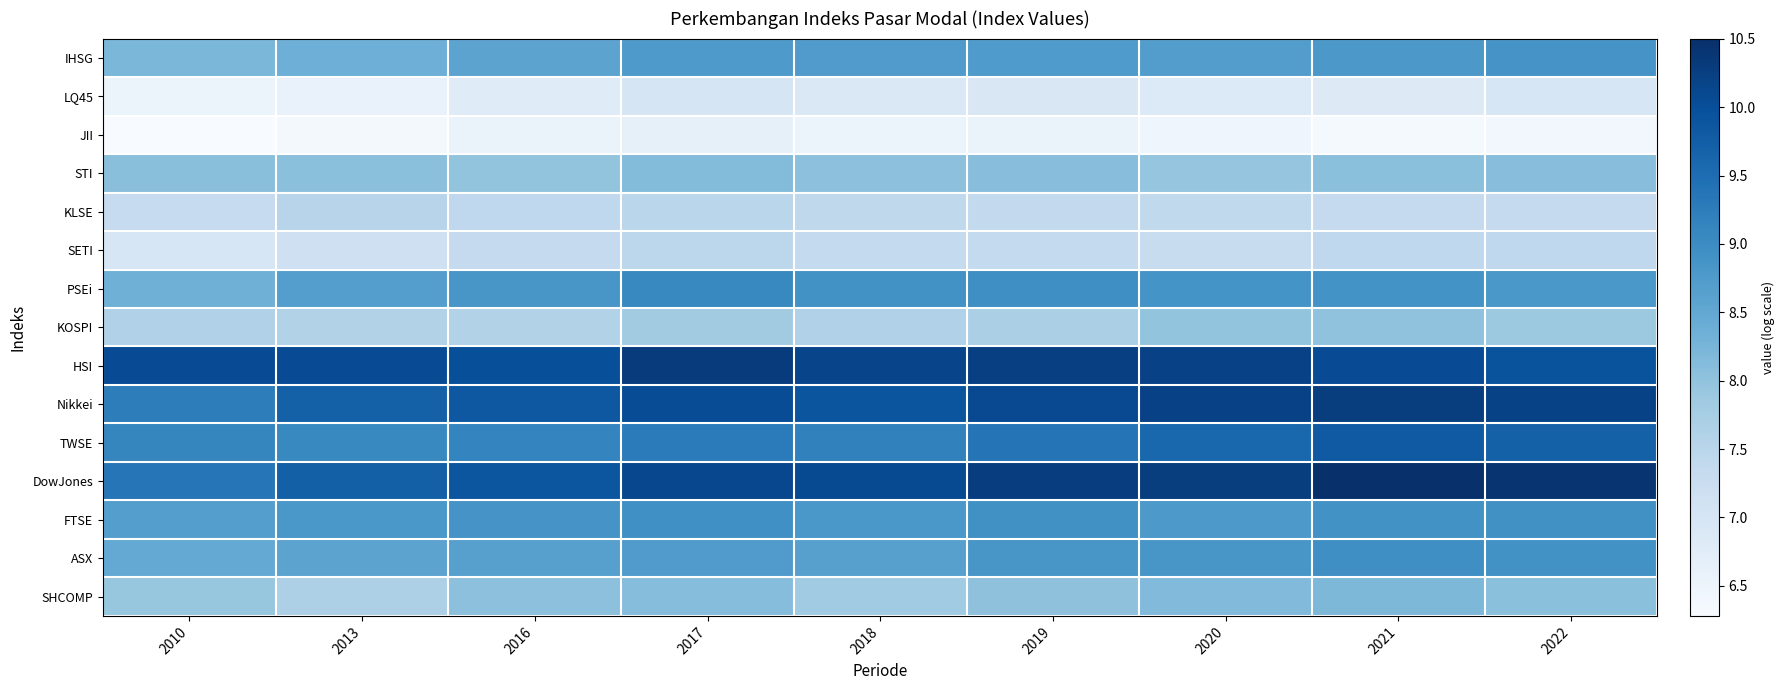

Reading left to right, list all the values displayed in this chart.

IHSG: 2010=8.2	2013=8.4	2016=8.6	2017=8.8	2018=8.7	2019=8.7	2020=8.7	2021=8.8	2022=8.9
LQ45: 2010=6.5	2013=6.6	2016=6.8	2017=7.0	2018=6.9	2019=6.9	2020=6.8	2021=6.8	2022=6.9
JII: 2010=6.3	2013=6.4	2016=6.5	2017=6.6	2018=6.5	2019=6.5	2020=6.4	2021=6.3	2022=6.4
STI: 2010=8.1	2013=8.1	2016=8.0	2017=8.1	2018=8.0	2019=8.1	2020=8.0	2021=8.0	2022=8.1
KLSE: 2010=7.3	2013=7.5	2016=7.4	2017=7.5	2018=7.4	2019=7.4	2020=7.4	2021=7.3	2022=7.3
SETI: 2010=6.9	2013=7.2	2016=7.3	2017=7.5	2018=7.4	2019=7.4	2020=7.3	2021=7.4	2022=7.4
PSEi: 2010=8.3	2013=8.7	2016=8.8	2017=9.1	2018=8.9	2019=9.0	2020=8.9	2021=8.9	2022=8.8
KOSPI: 2010=7.6	2013=7.6	2016=7.6	2017=7.8	2018=7.6	2019=7.7	2020=8.0	2021=8.0	2022=7.9
HSI: 2010=10.0	2013=10.1	2016=10.0	2017=10.3	2018=10.2	2019=10.2	2020=10.2	2021=10.0	2022=9.9
Nikkei: 2010=9.2	2013=9.7	2016=9.9	2017=10.0	2018=9.9	2019=10.1	2020=10.2	2021=10.3	2022=10.2
TWSE: 2010=9.1	2013=9.1	2016=9.1	2017=9.3	2018=9.2	2019=9.4	2020=9.6	2021=9.8	2022=9.7
DowJones: 2010=9.4	2013=9.7	2016=9.9	2017=10.1	2018=10.1	2019=10.3	2020=10.3	2021=10.5	2022=10.4
FTSE: 2010=8.7	2013=8.8	2016=8.9	2017=8.9	2018=8.8	2019=8.9	2020=8.8	2021=8.9	2022=8.9
ASX: 2010=8.5	2013=8.6	2016=8.7	2017=8.7	2018=8.7	2019=8.8	2020=8.8	2021=9.0	2022=8.9
SHCOMP: 2010=7.9	2013=7.7	2016=8.0	2017=8.1	2018=7.8	2019=8.0	2020=8.2	2021=8.2	2022=8.0